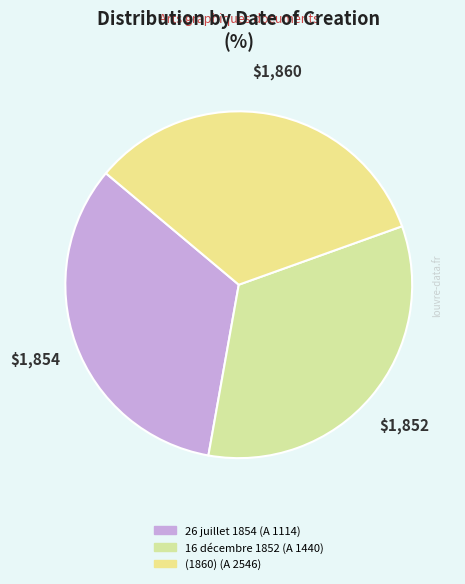

Rank the categories by value from lowest to highest.

16 décembre 1852
(A 1440), 26 juillet 1854
(A 1114), (1860)
(A 2546)